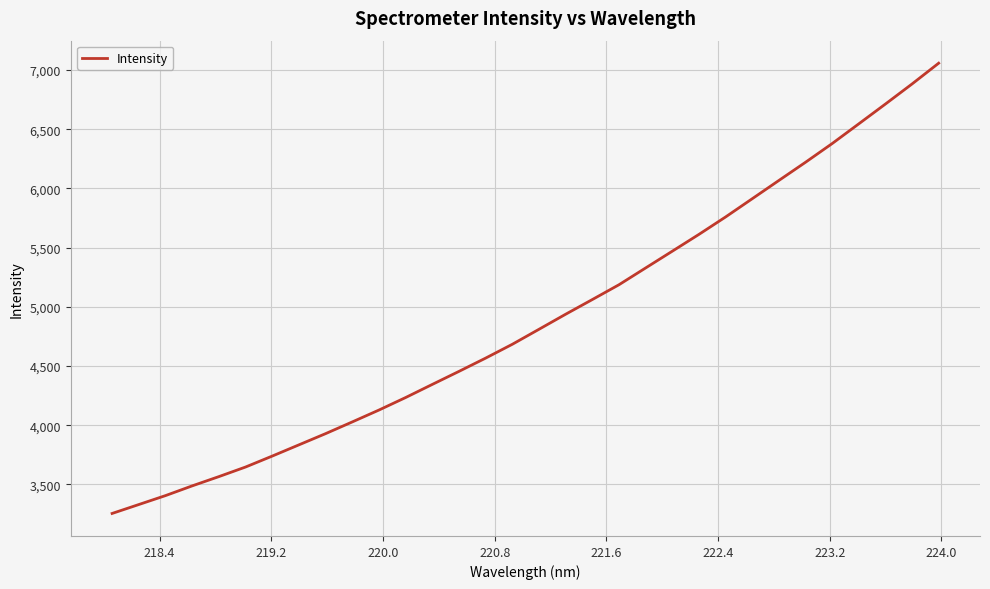

Count the number of values greater than 4810.

16